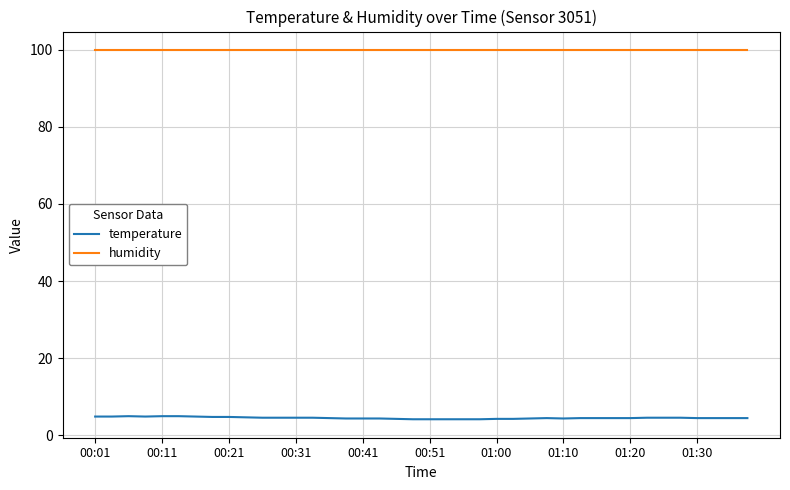

What is the minimum value for temperature?

4.2